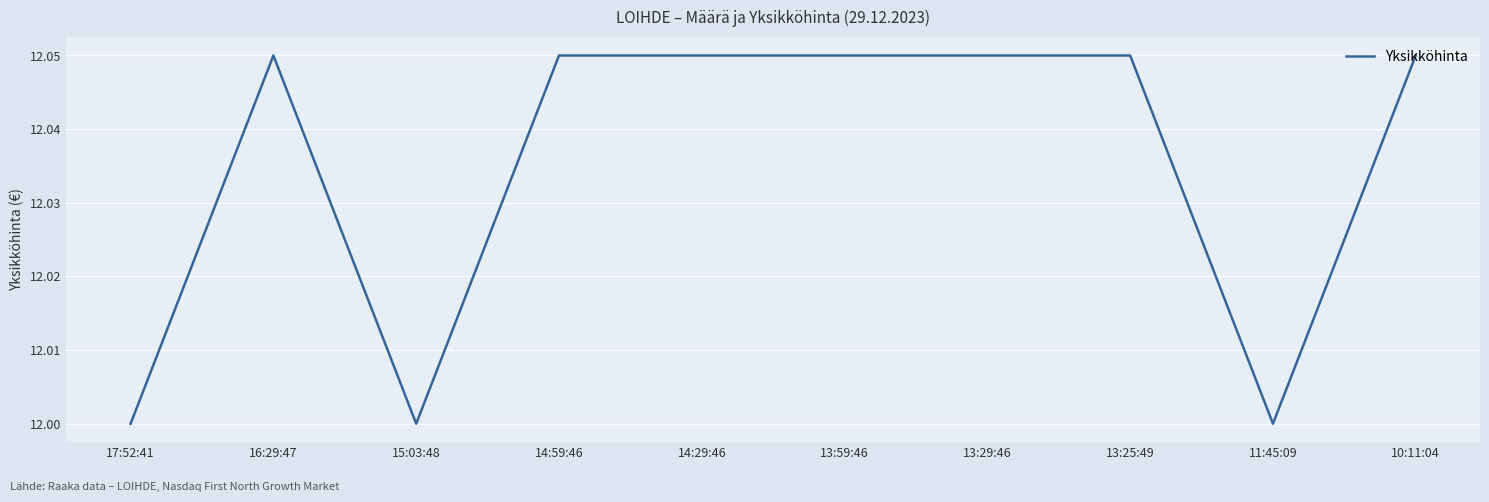

What is the sum of the values at 13:29:46 and 11:45:09?

24.1